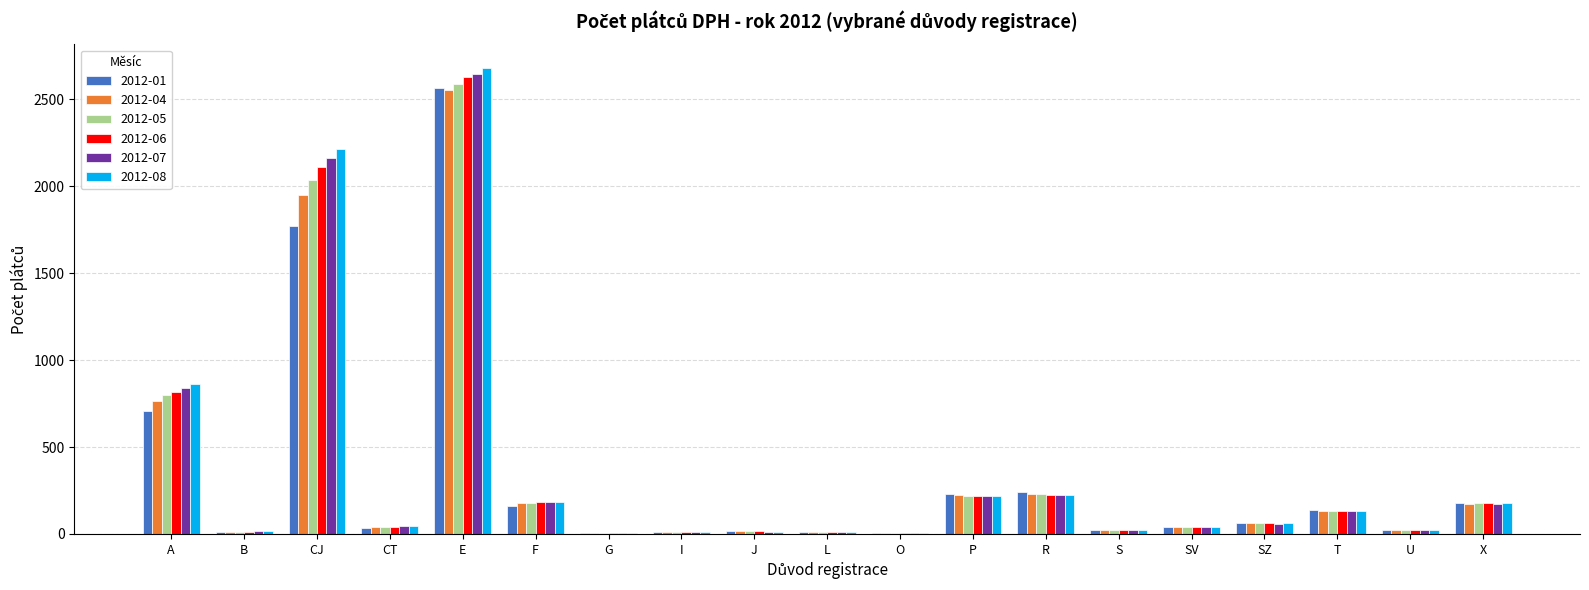

Which category has the highest value in the 2012-06 series?

E